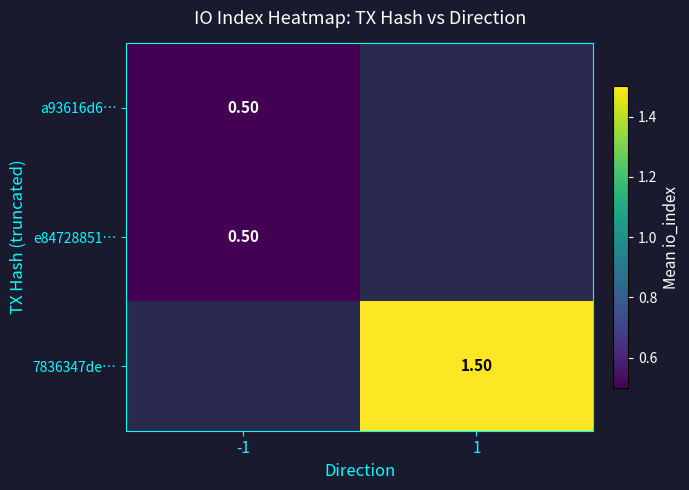

Is the value of 7836347de… at 1 greater than the value of e84728851… at -1?

Yes